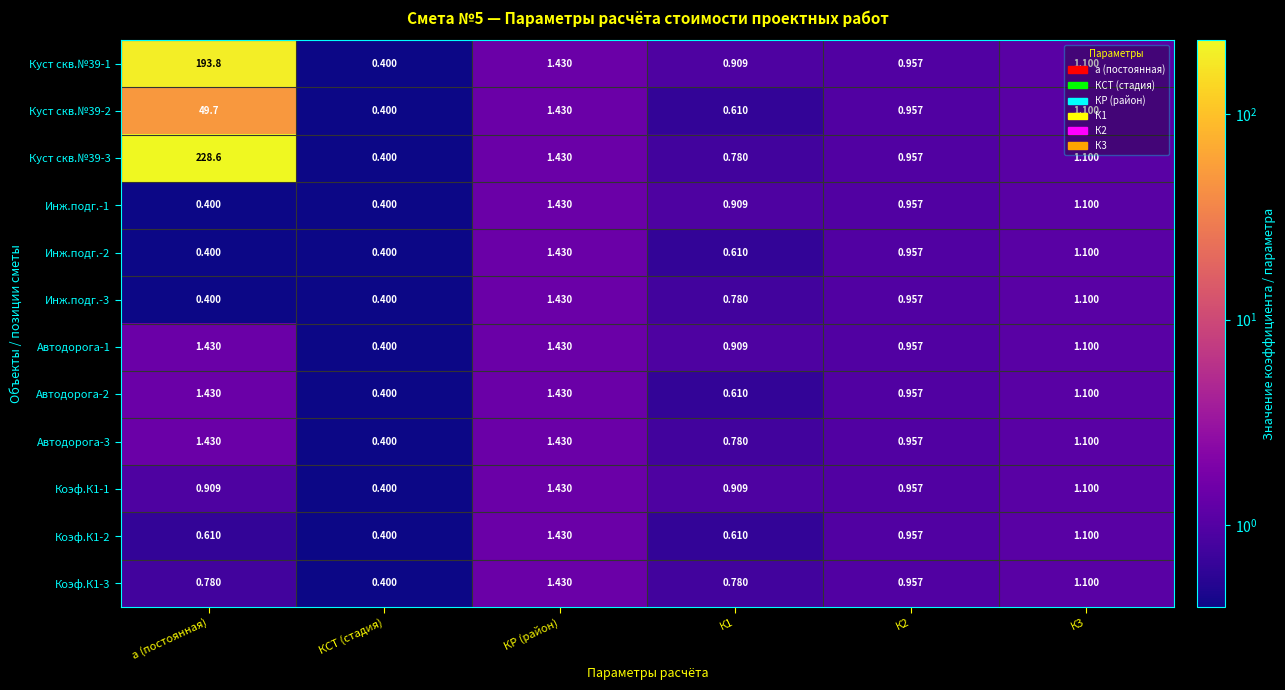

At which category is the sum across all series the highest?

а (постоянная)